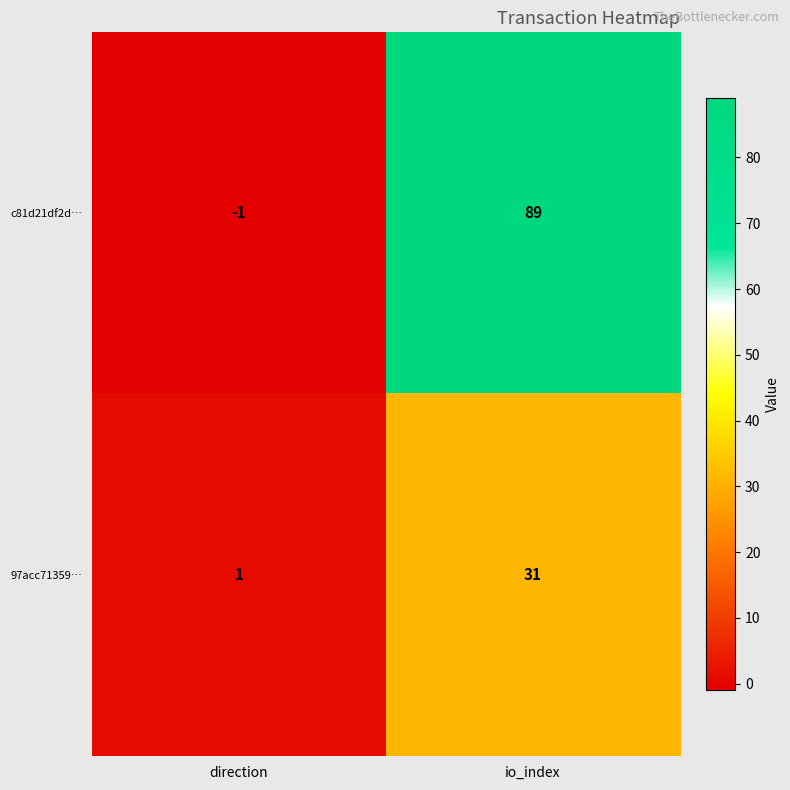

What is the difference between the maximum and minimum values in the c81d21df2d… series?

90